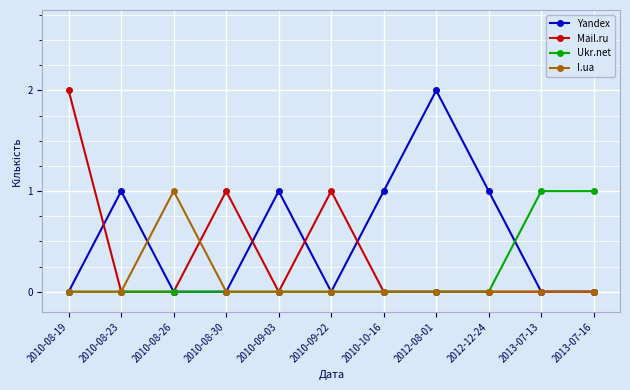

What is the difference between the highest and lowest values at 2010-08-23?

1